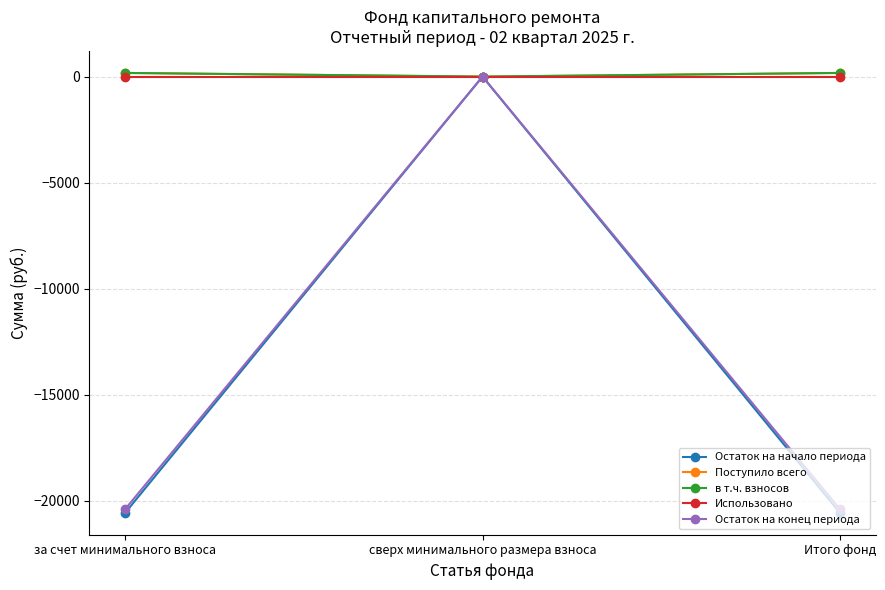

How many distinct data groups are displayed?

5